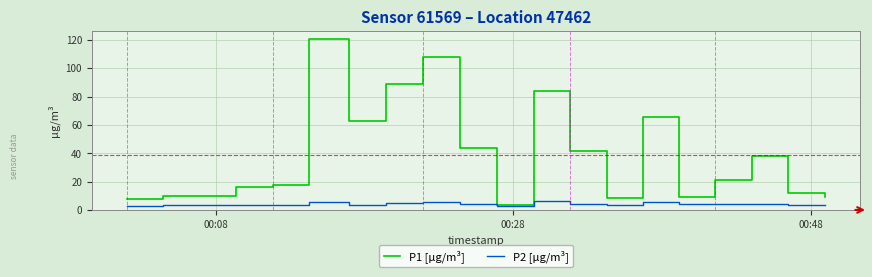

Rank the series by their average value, from highest to lowest.

P1 [µg/m³], P2 [µg/m³]